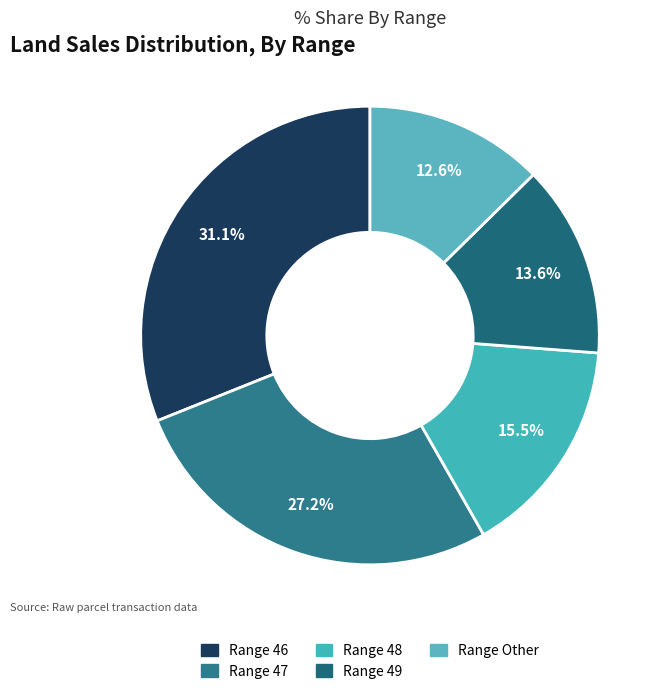

Does any single category account for the majority?

No